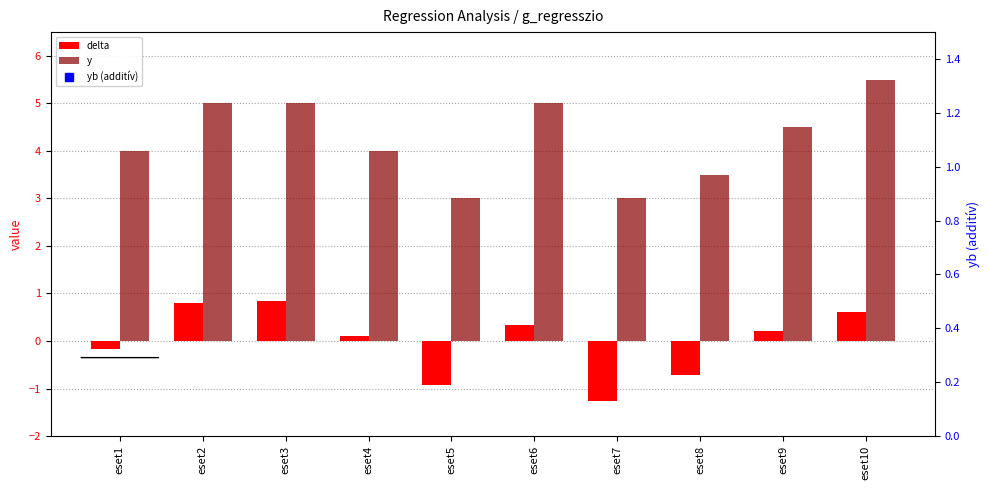

Which series has the largest total across all categories?

yb (additív)